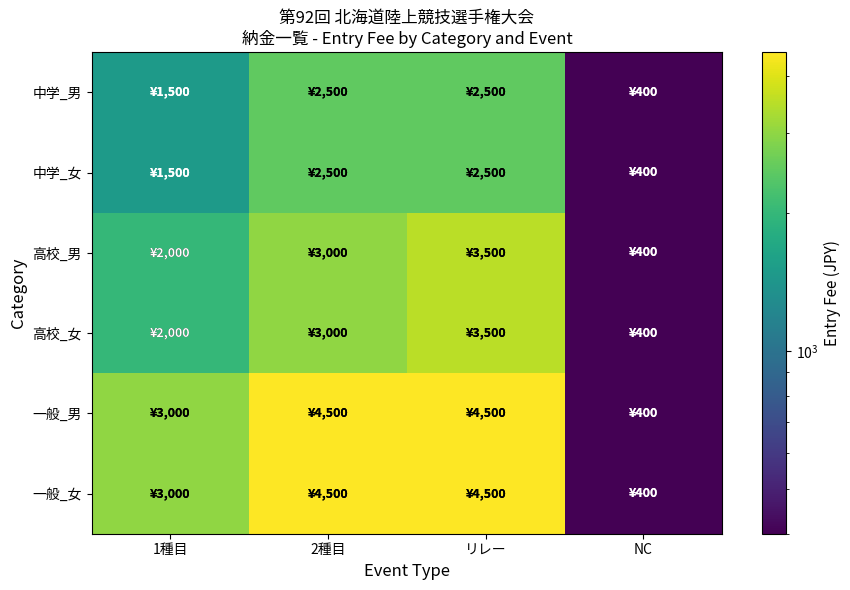

How many data points does each series have?

4